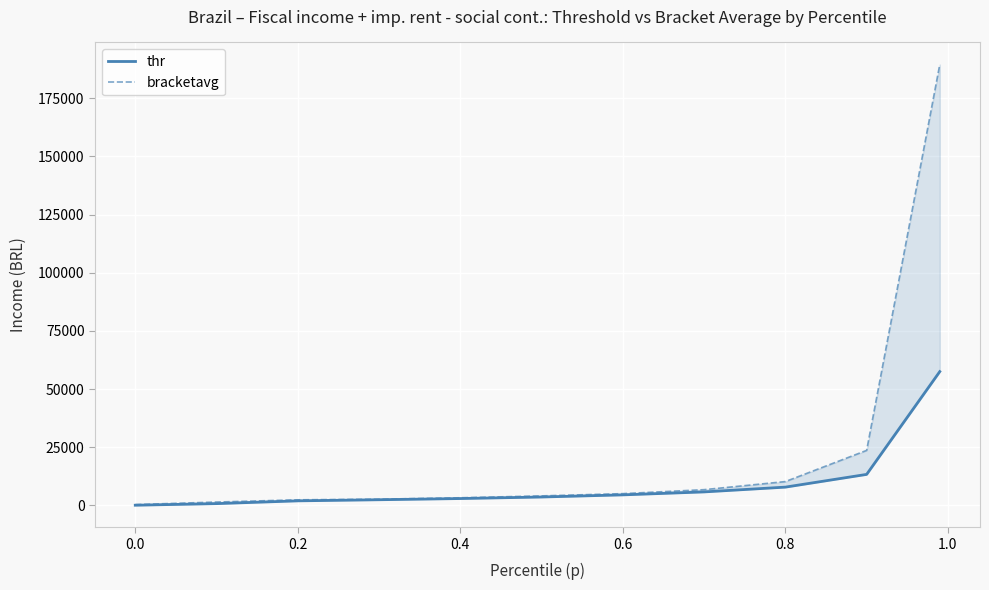

True or false: thr and bracketavg intersect in this chart.

False